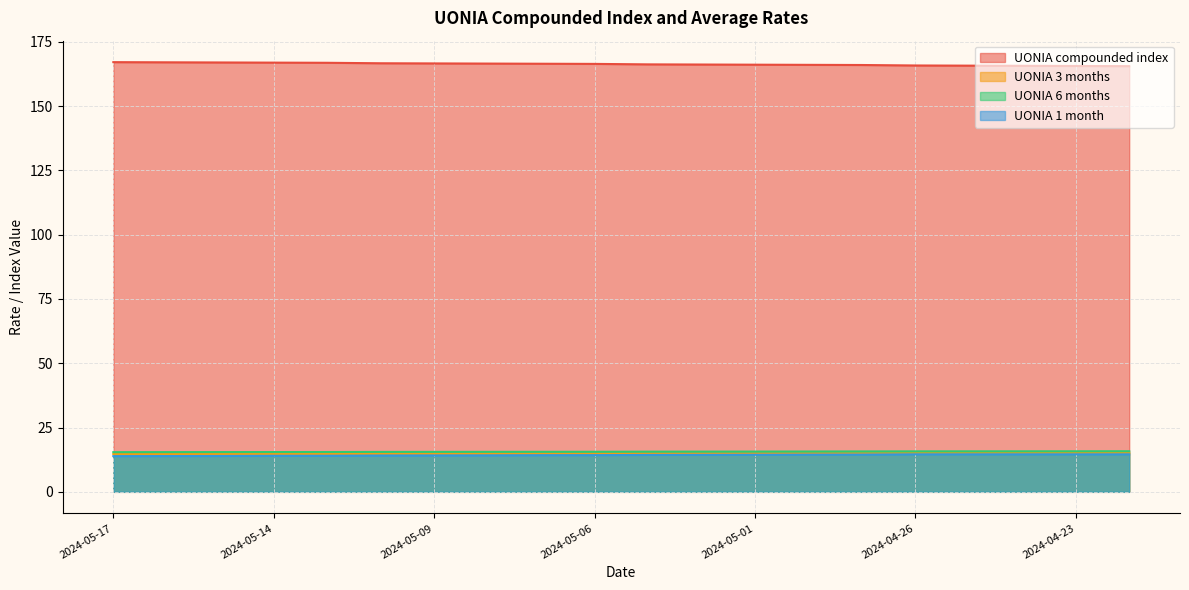

True or false: UONIA 1 month and UONIA 3 months cross at least once.

False